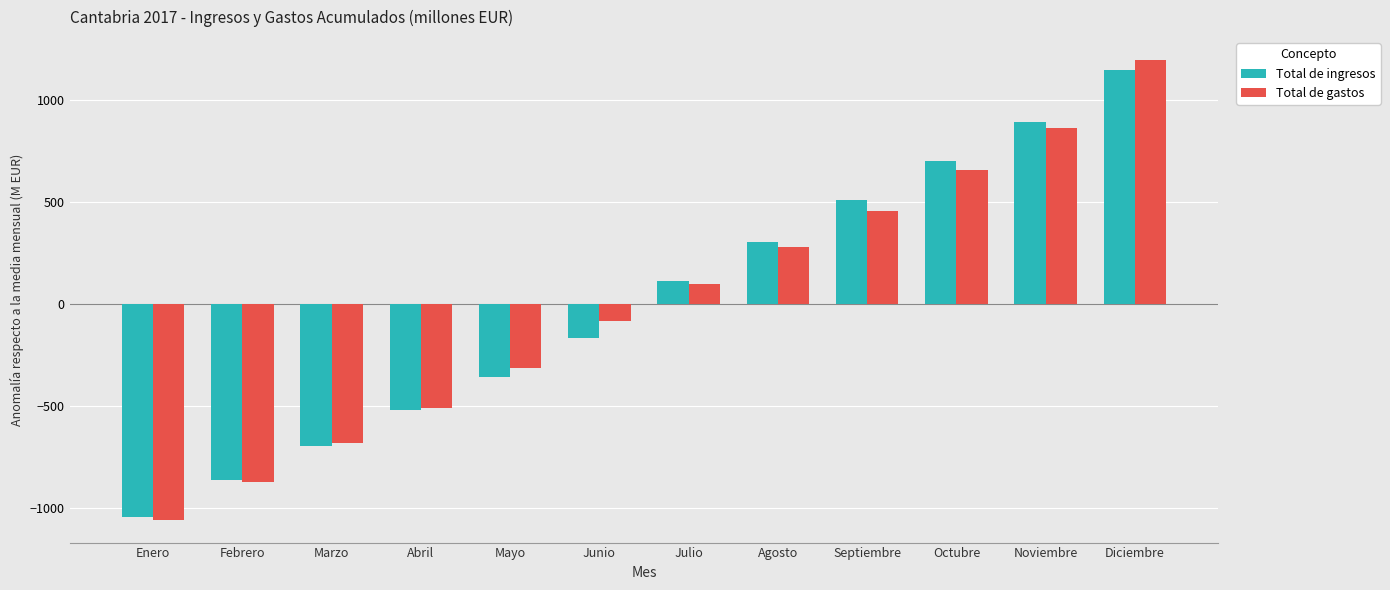

What is the total value across all series at Marzo?

-1383.1